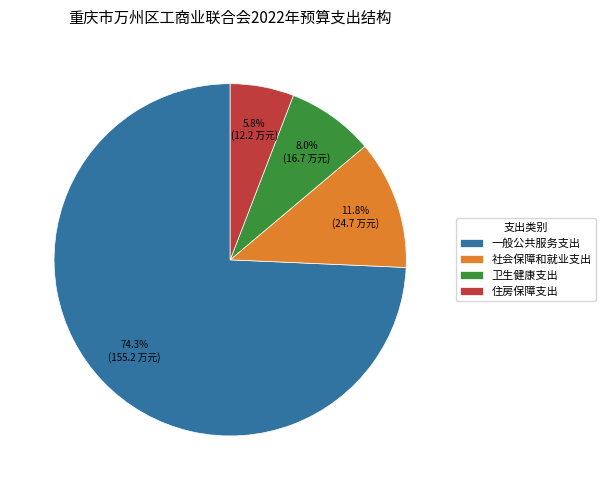

Is there any slice that represents more than half of the pie?

Yes